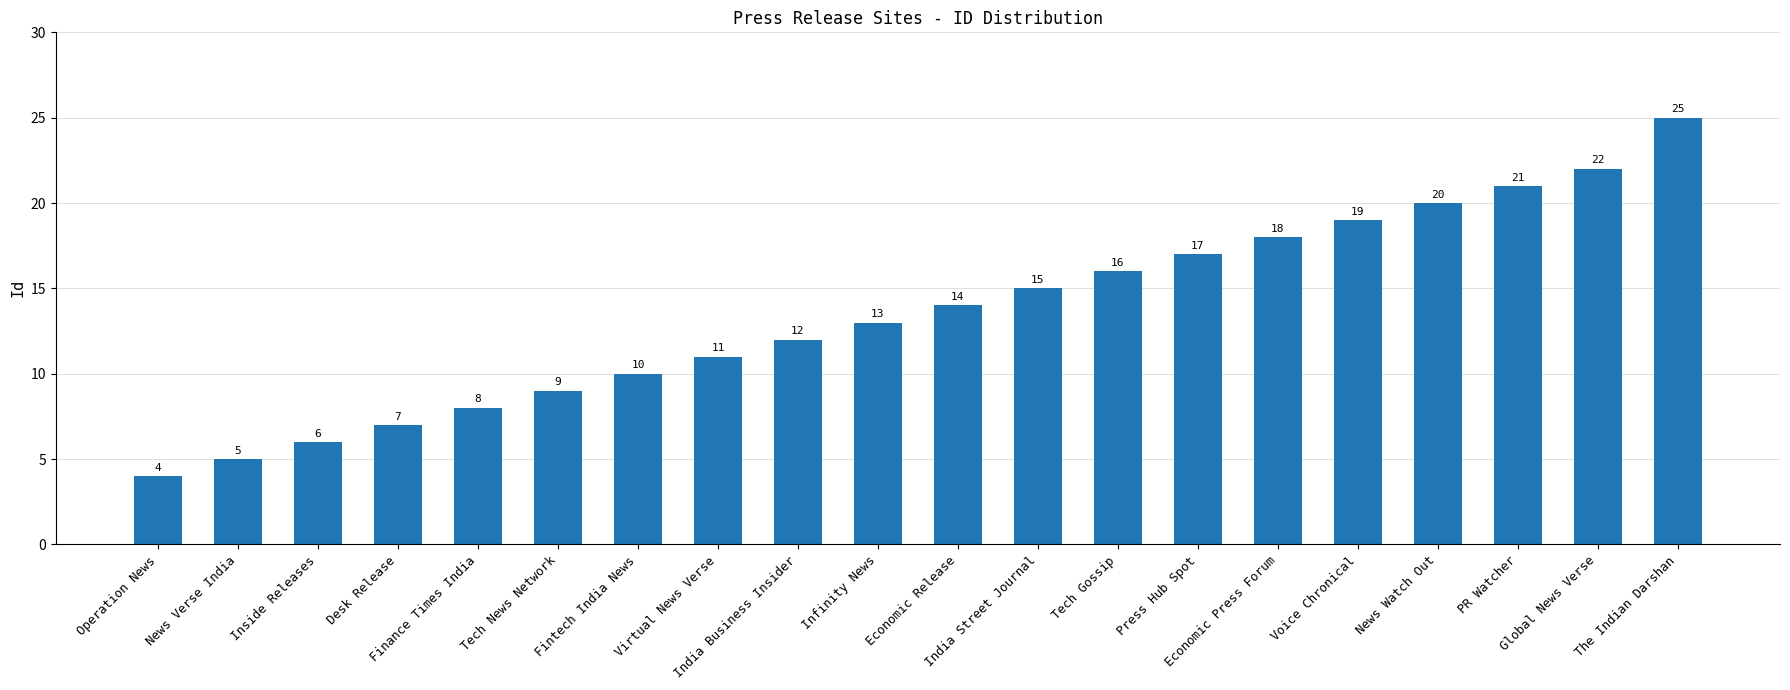

Which label corresponds to the smallest value in the chart?

Operation News